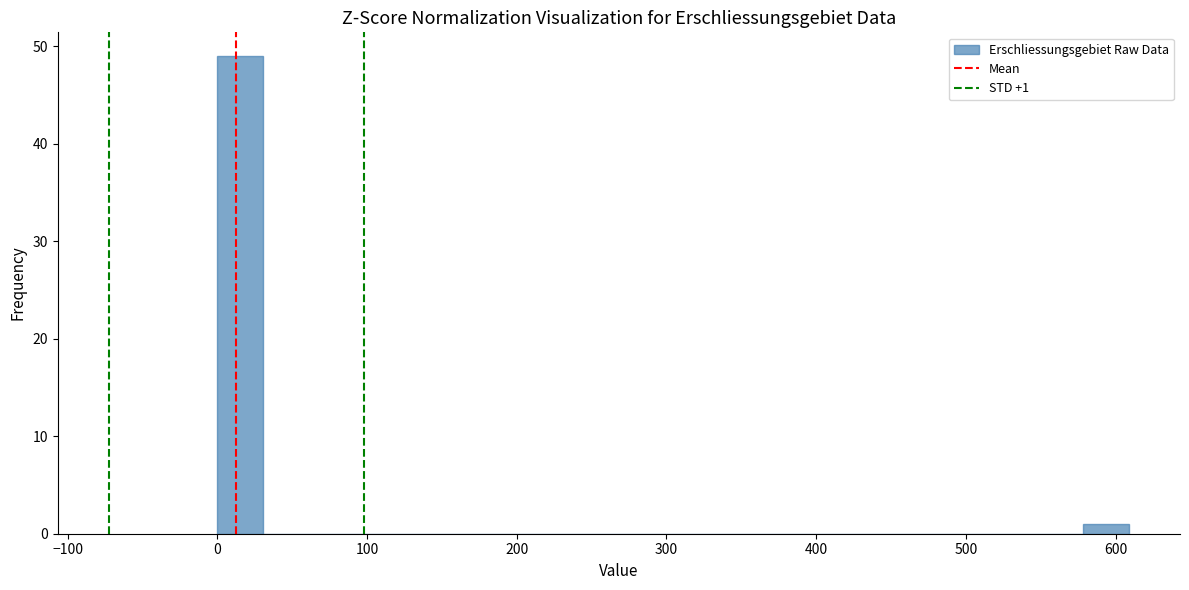

Read against the x-axis, roughly where is the centre of the tallest bar?

20